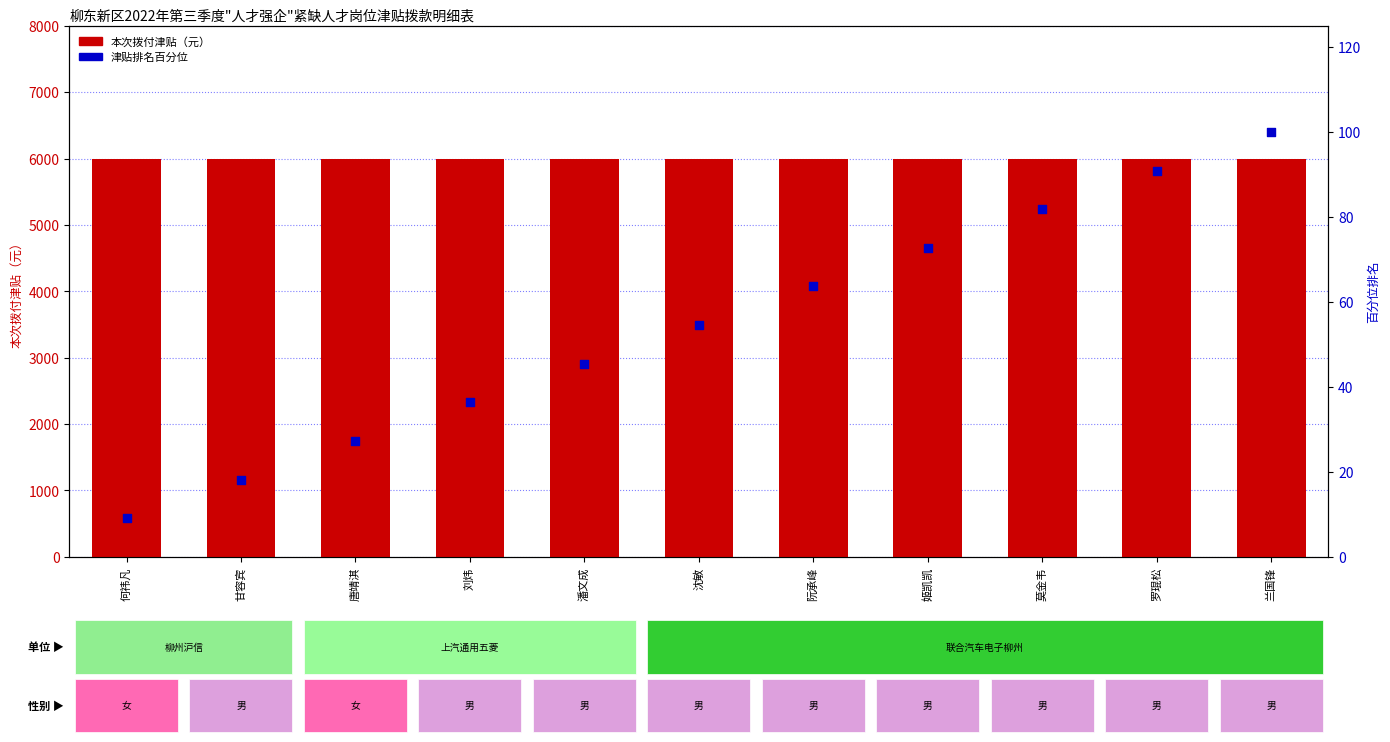

Which series has the largest Y range (max minus min)?

津贴排名百分位